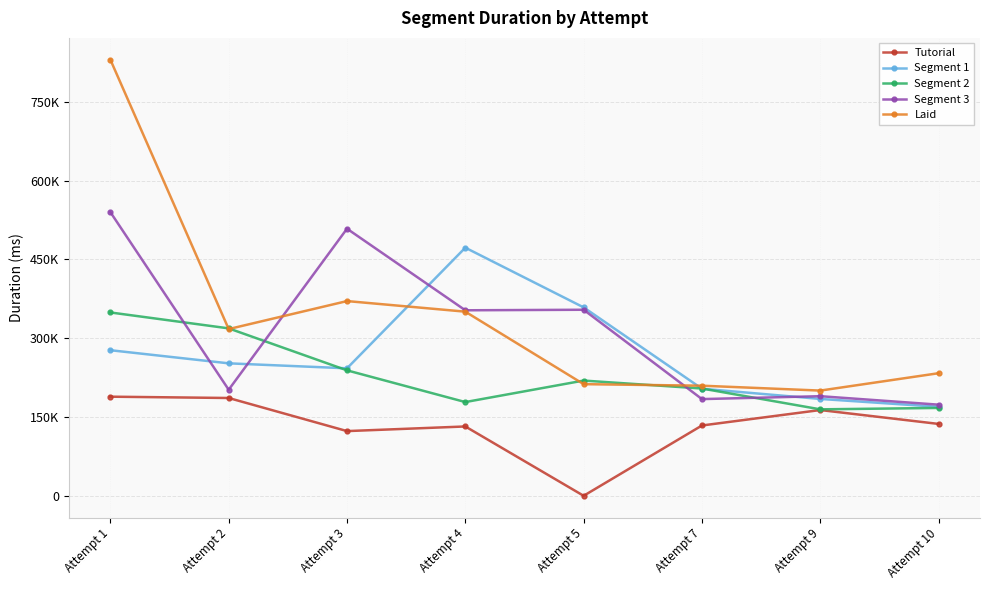

What is the difference between the second highest and second lowest values in the Segment 1 series?

174302